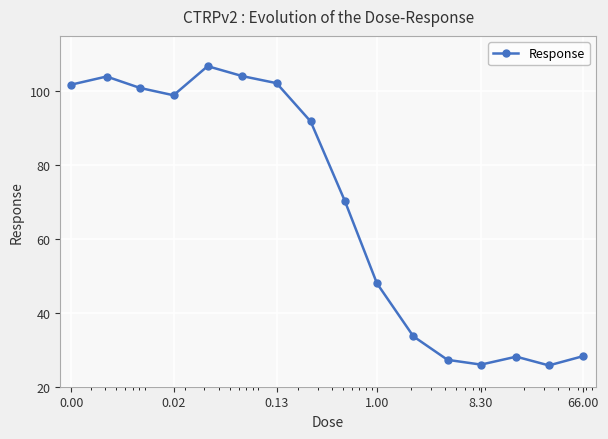

True or false: the data has more than 1 interior local peaks.

True